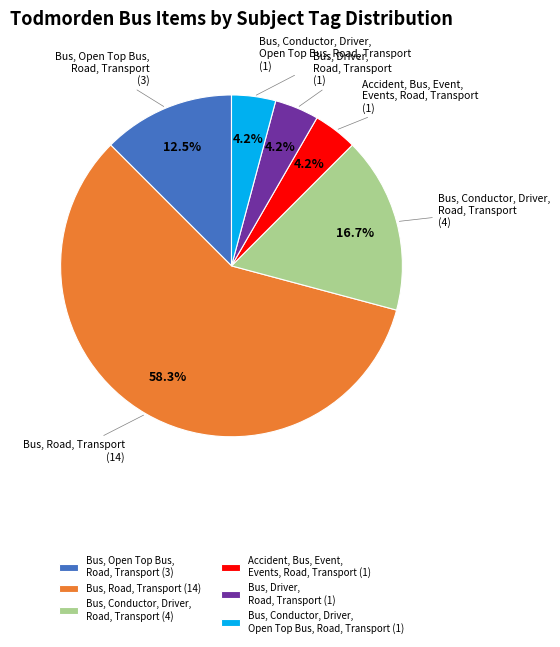

How many segments does this pie chart have?

6